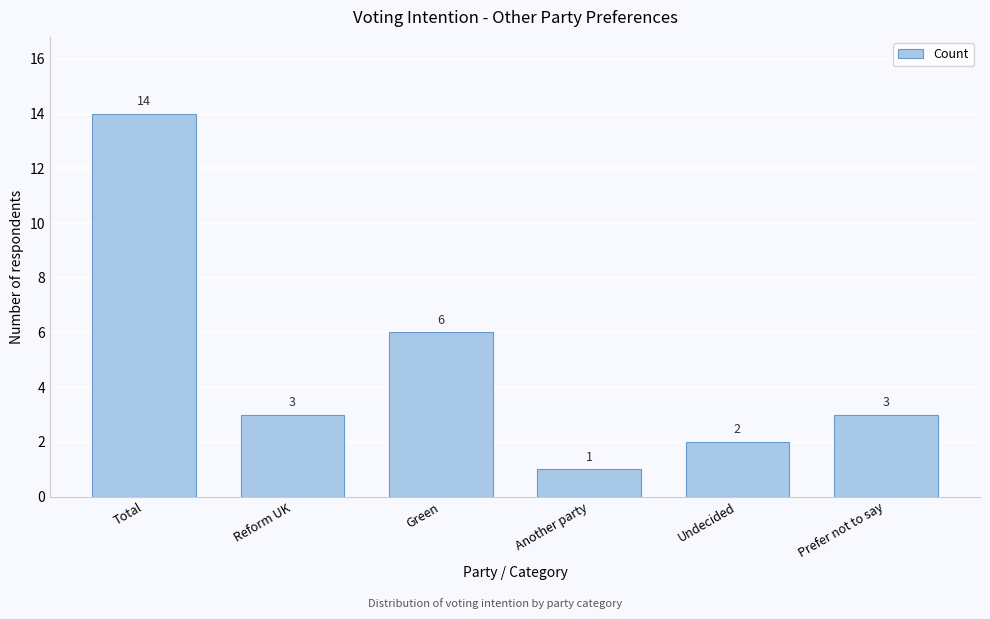

Reading left to right, extract all data points from this chart.

14	3	6	1	2	3